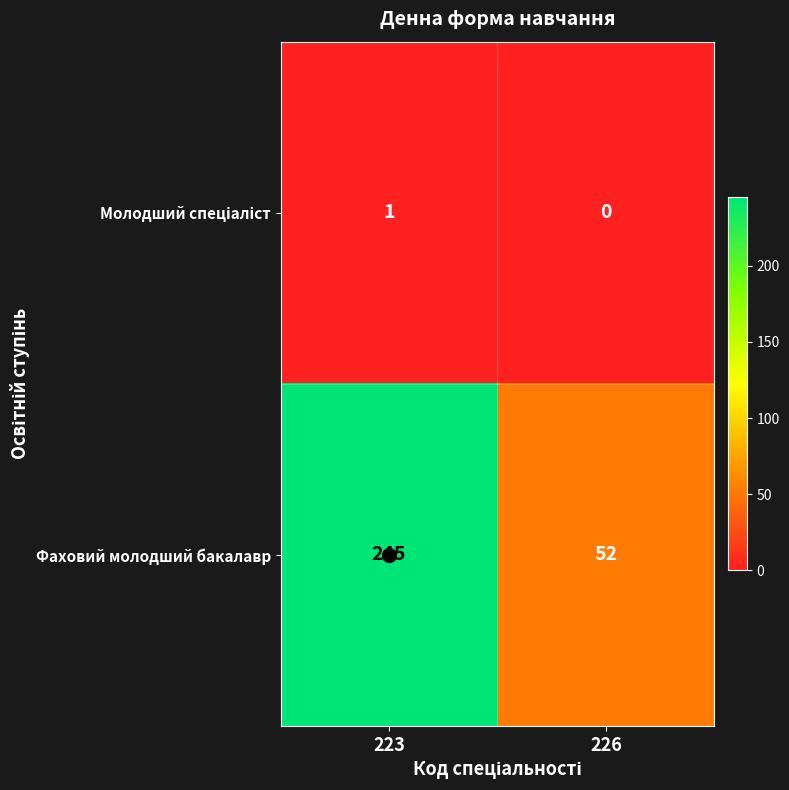

How many series are shown in this chart?

2